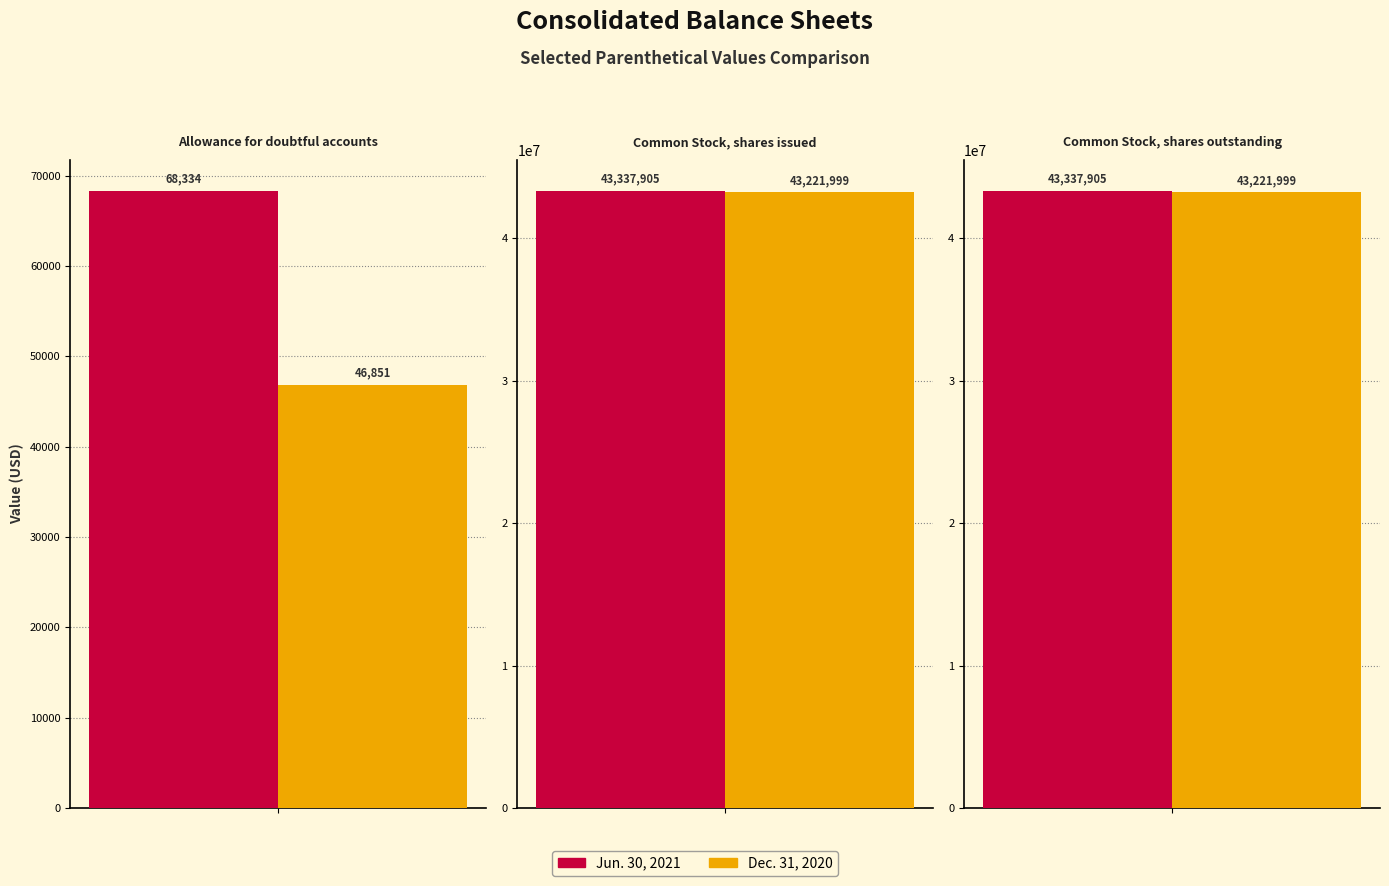

Reading right to left, transcribe all the data shown in this chart.

Jun. 30, 2021: 43337905	43337905	68334
Dec. 31, 2020: 43221999	43221999	46851